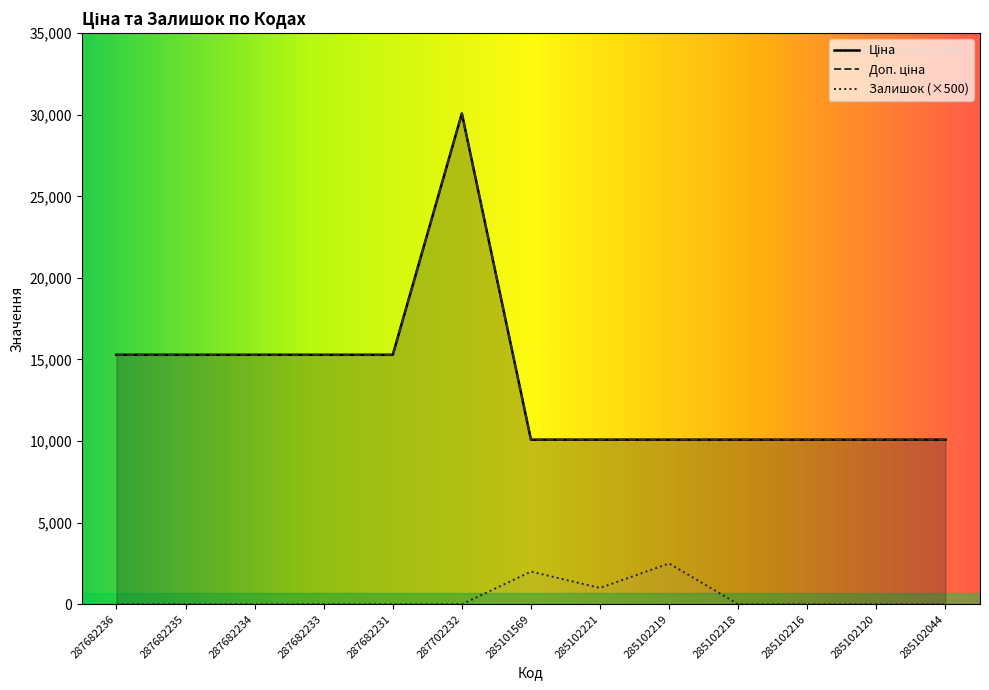

The Залишок series shows 0.0 at 287702232. True or false?

True